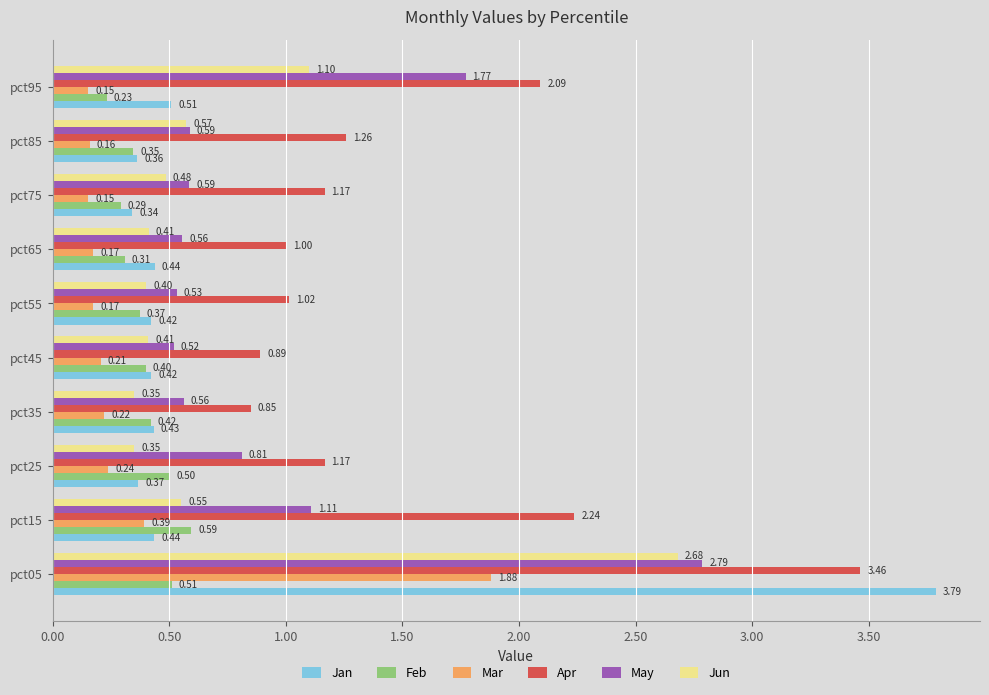

What is the difference between the maximum and second lowest values in the Mar series?

1.7